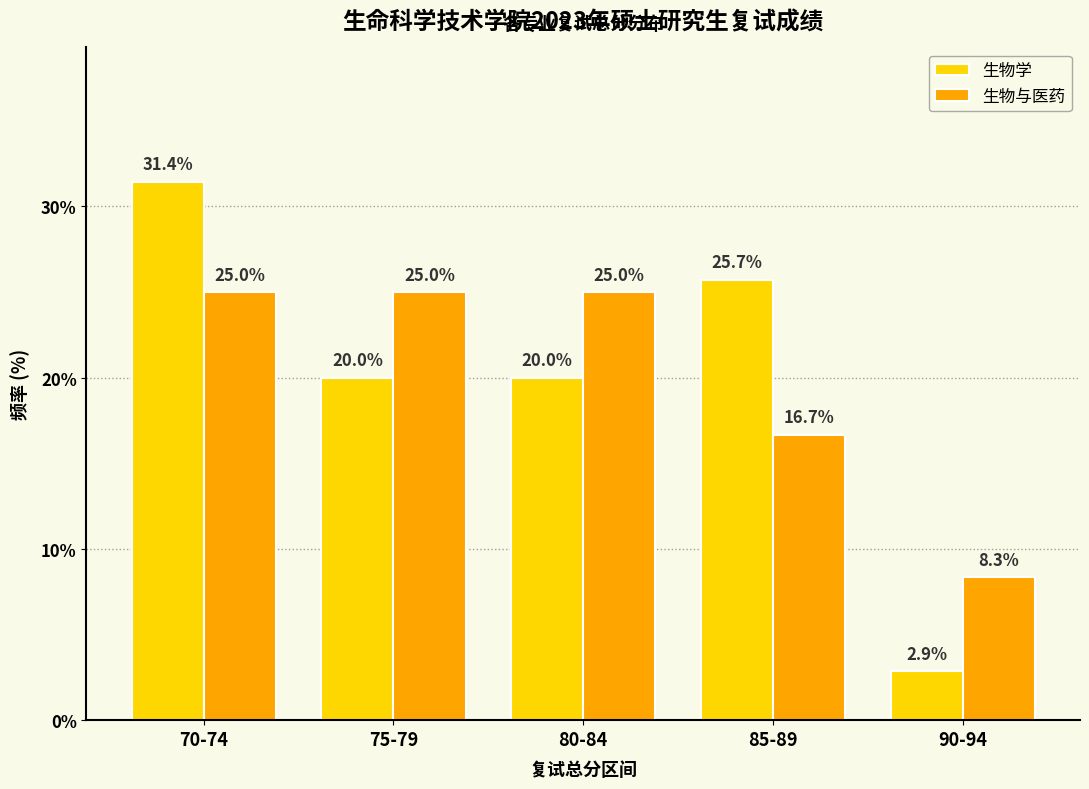

Which category has the highest value in the 生物学 series?

70-74